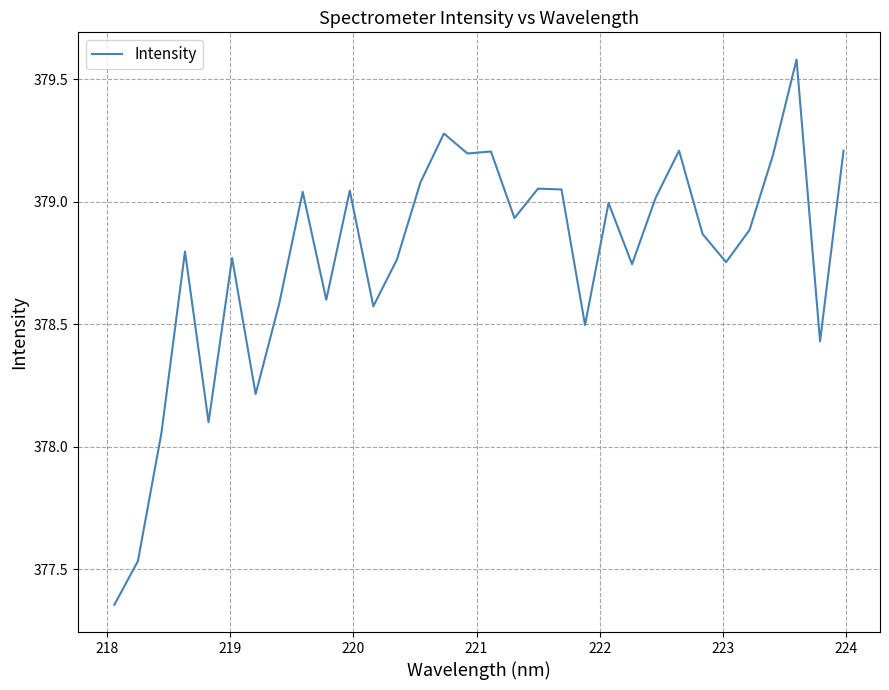

What is the greatest value displayed?

379.6